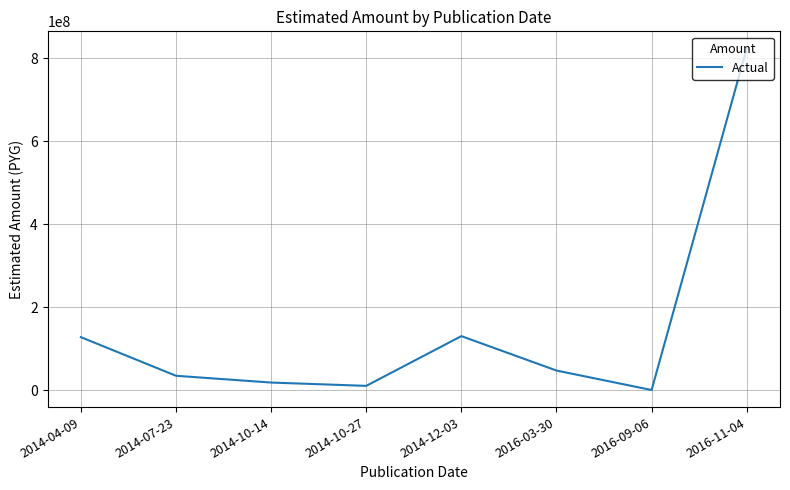

At which label is the value closest to 411991900?

2014-12-03